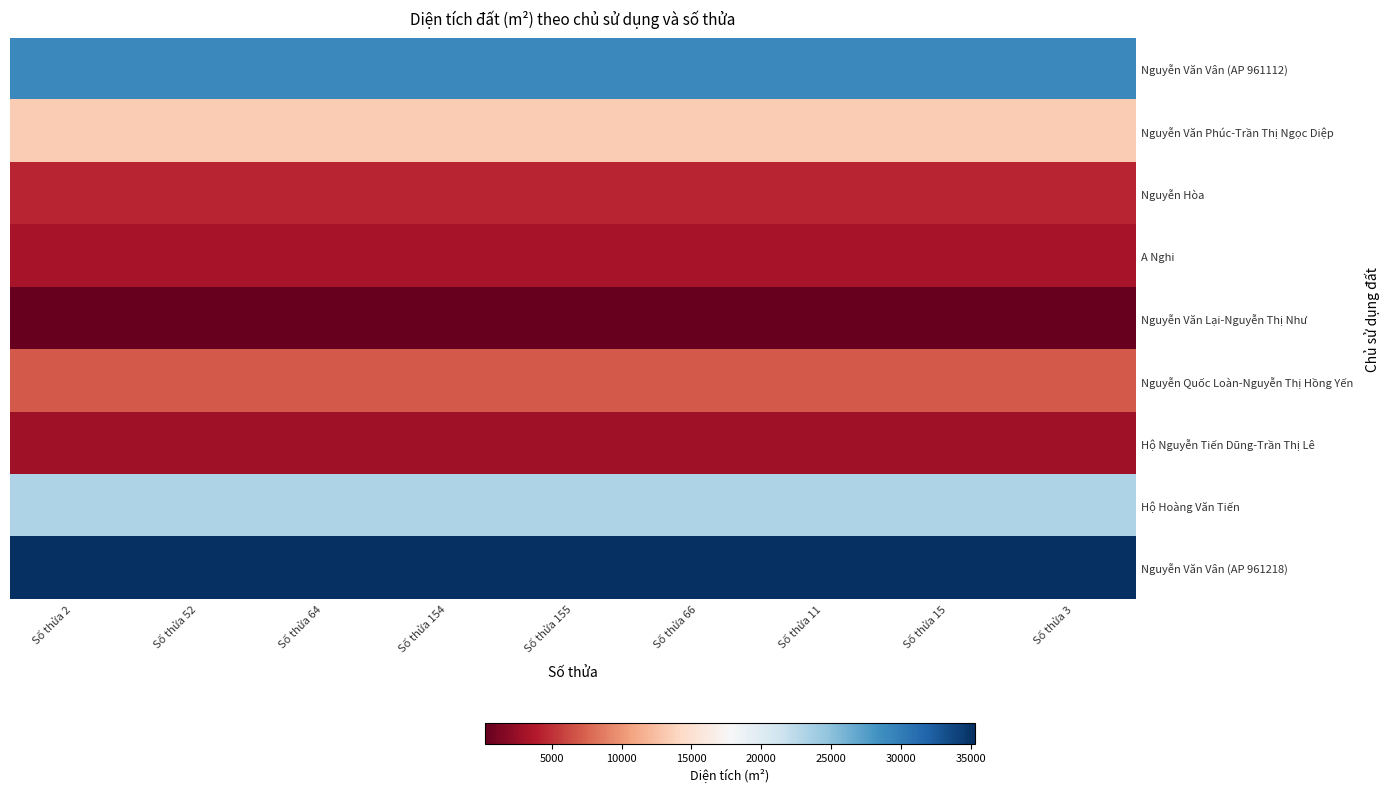

What is the total value across all series at Số thửa 2?

118684.3